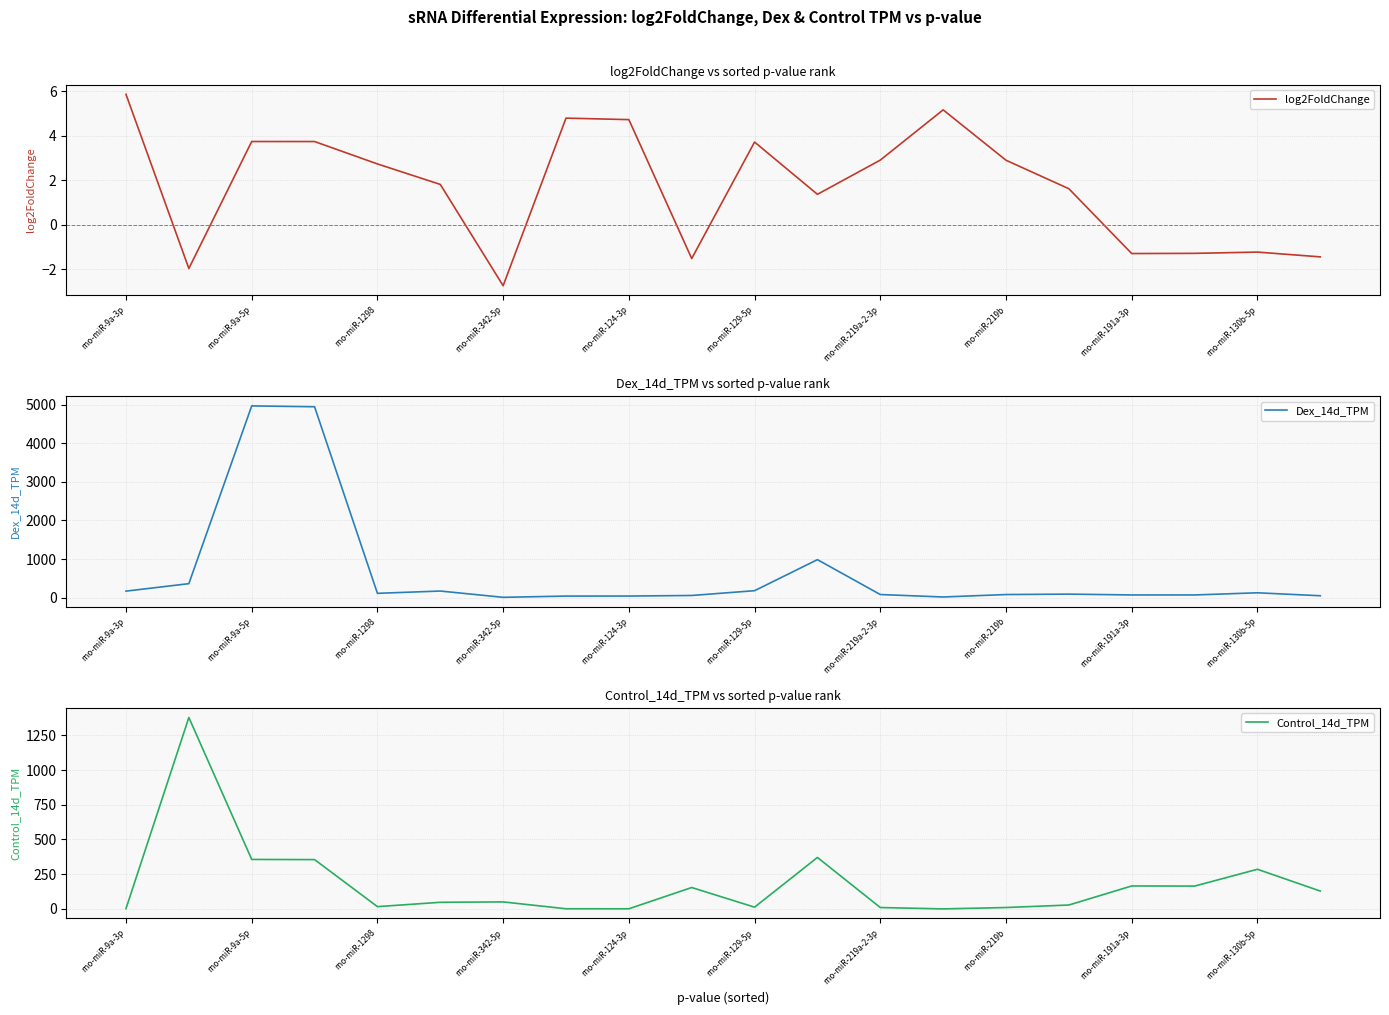

True or false: log2FoldChange has more than 0 interior local peaks.

True